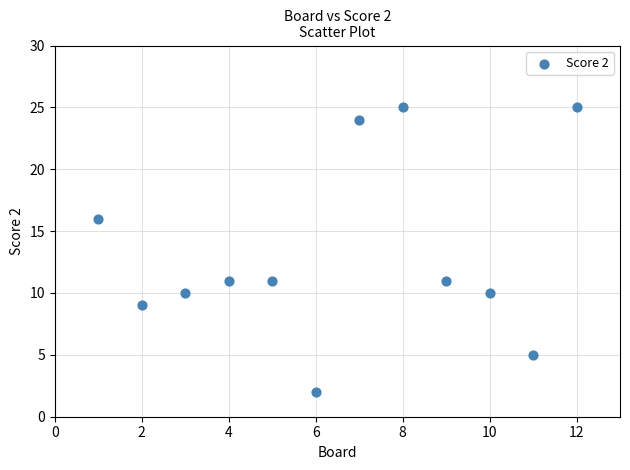

What is the range of X values (max minus min)?

11